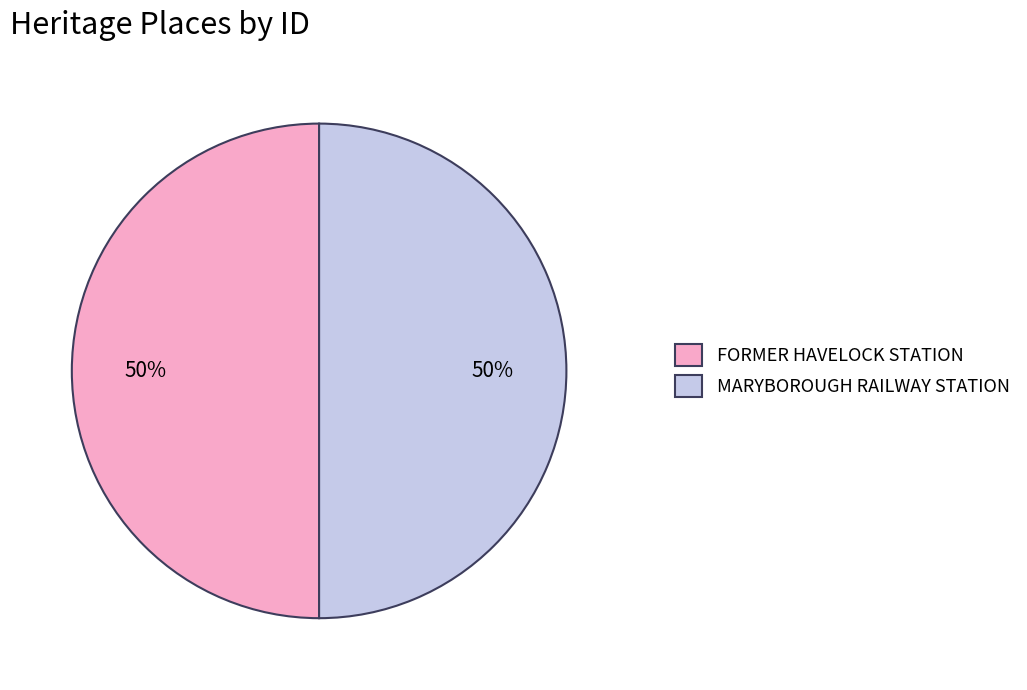

Combined, do MARYBOROUGH RAILWAY STATION and FORMER HAVELOCK STATION account for over 50%?

Yes